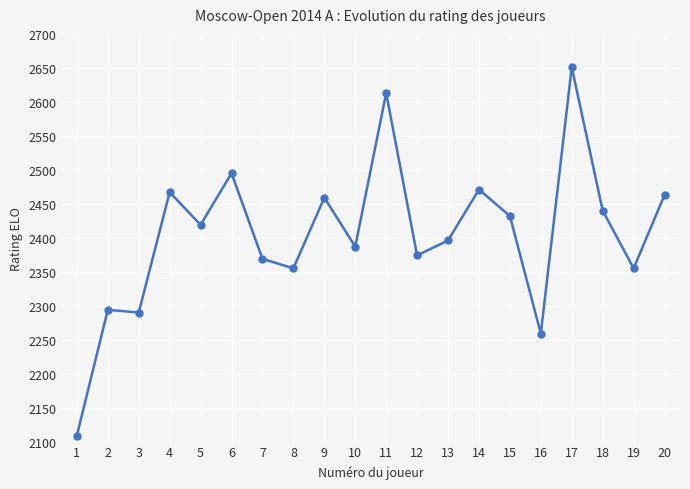

What is the greatest value displayed?

2651